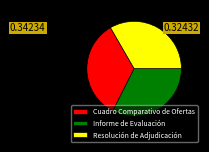

Is the sum of Informe de Evaluación and Cuadro Comparativo de Ofertas greater than half?

Yes